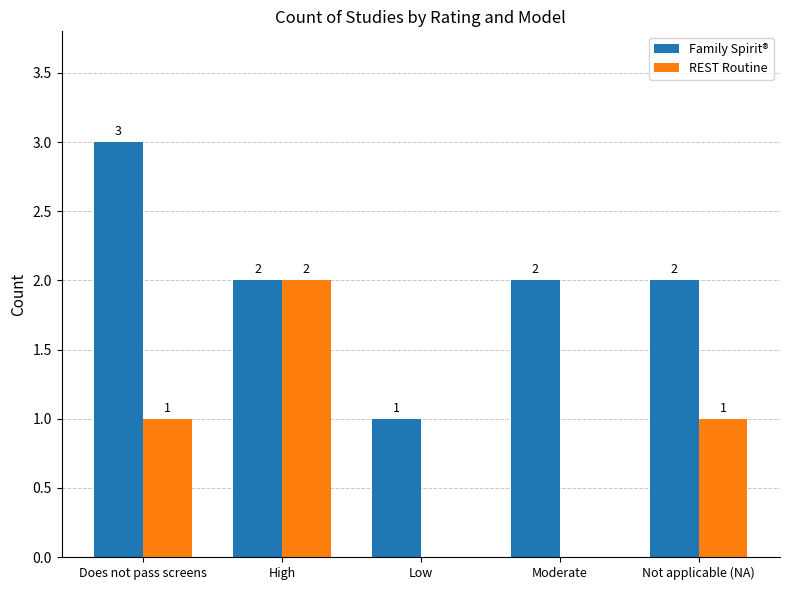

How many categories are shown in the chart?

5